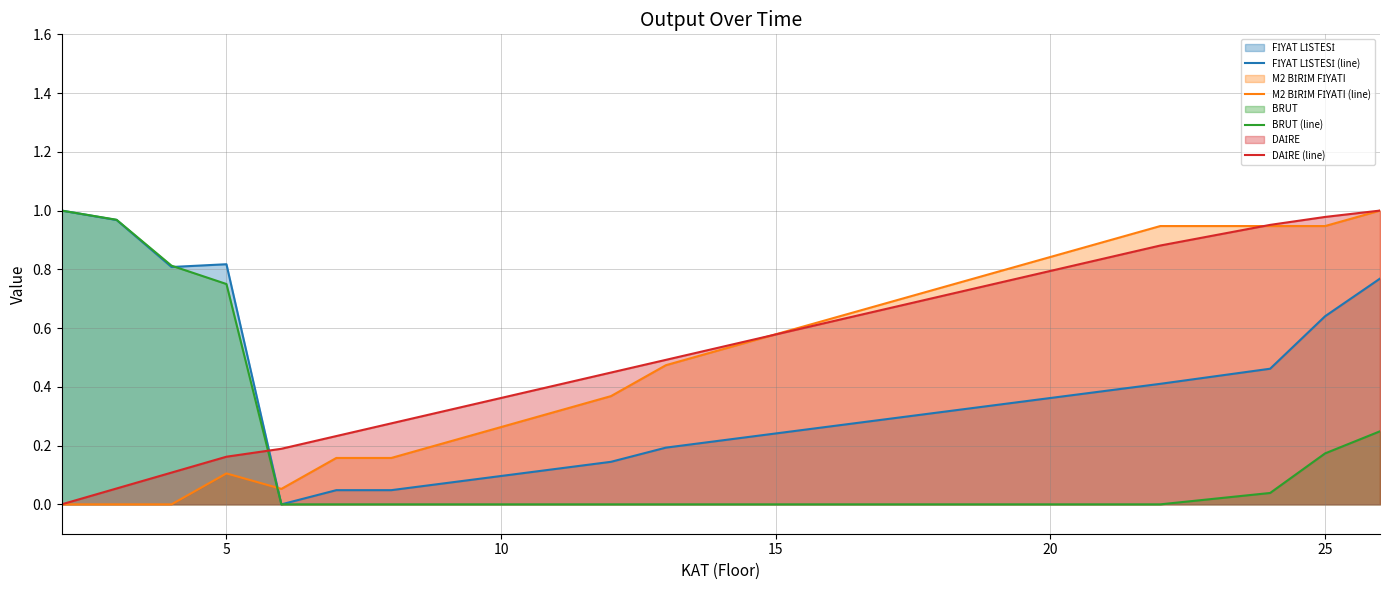

The value of BRUT (line) at 10 is -0.4. True or false?

False